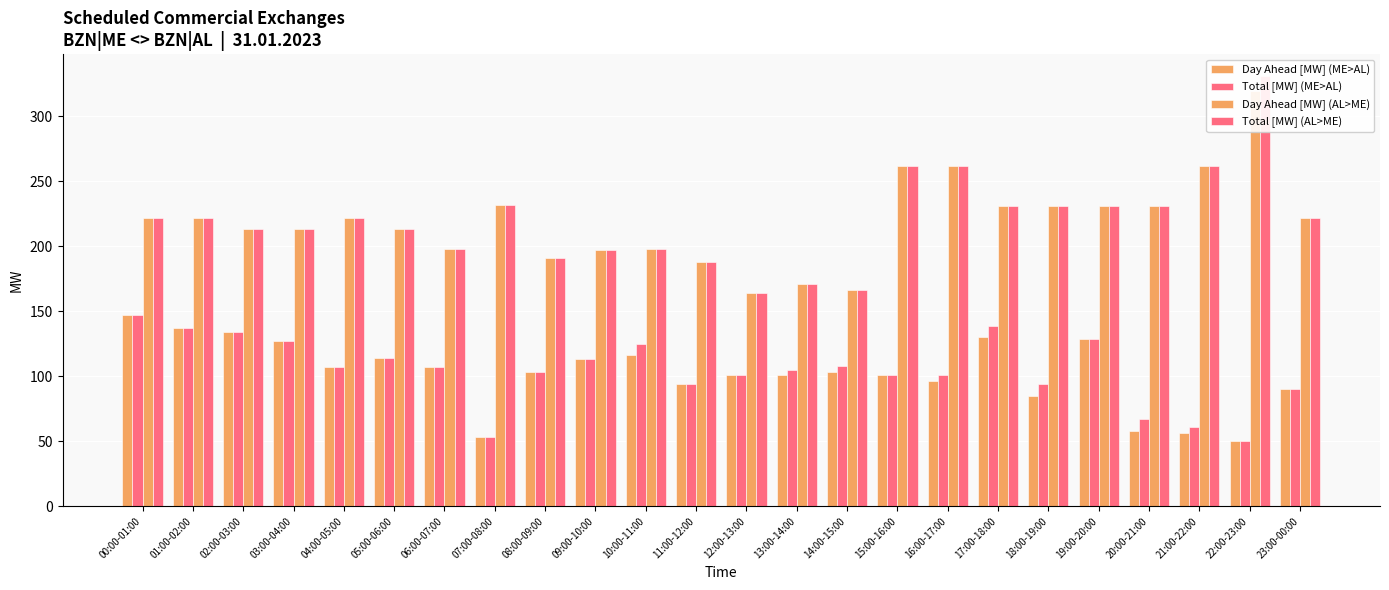

How many values in the Total [MW] (ME>AL) series exceed 107?

10